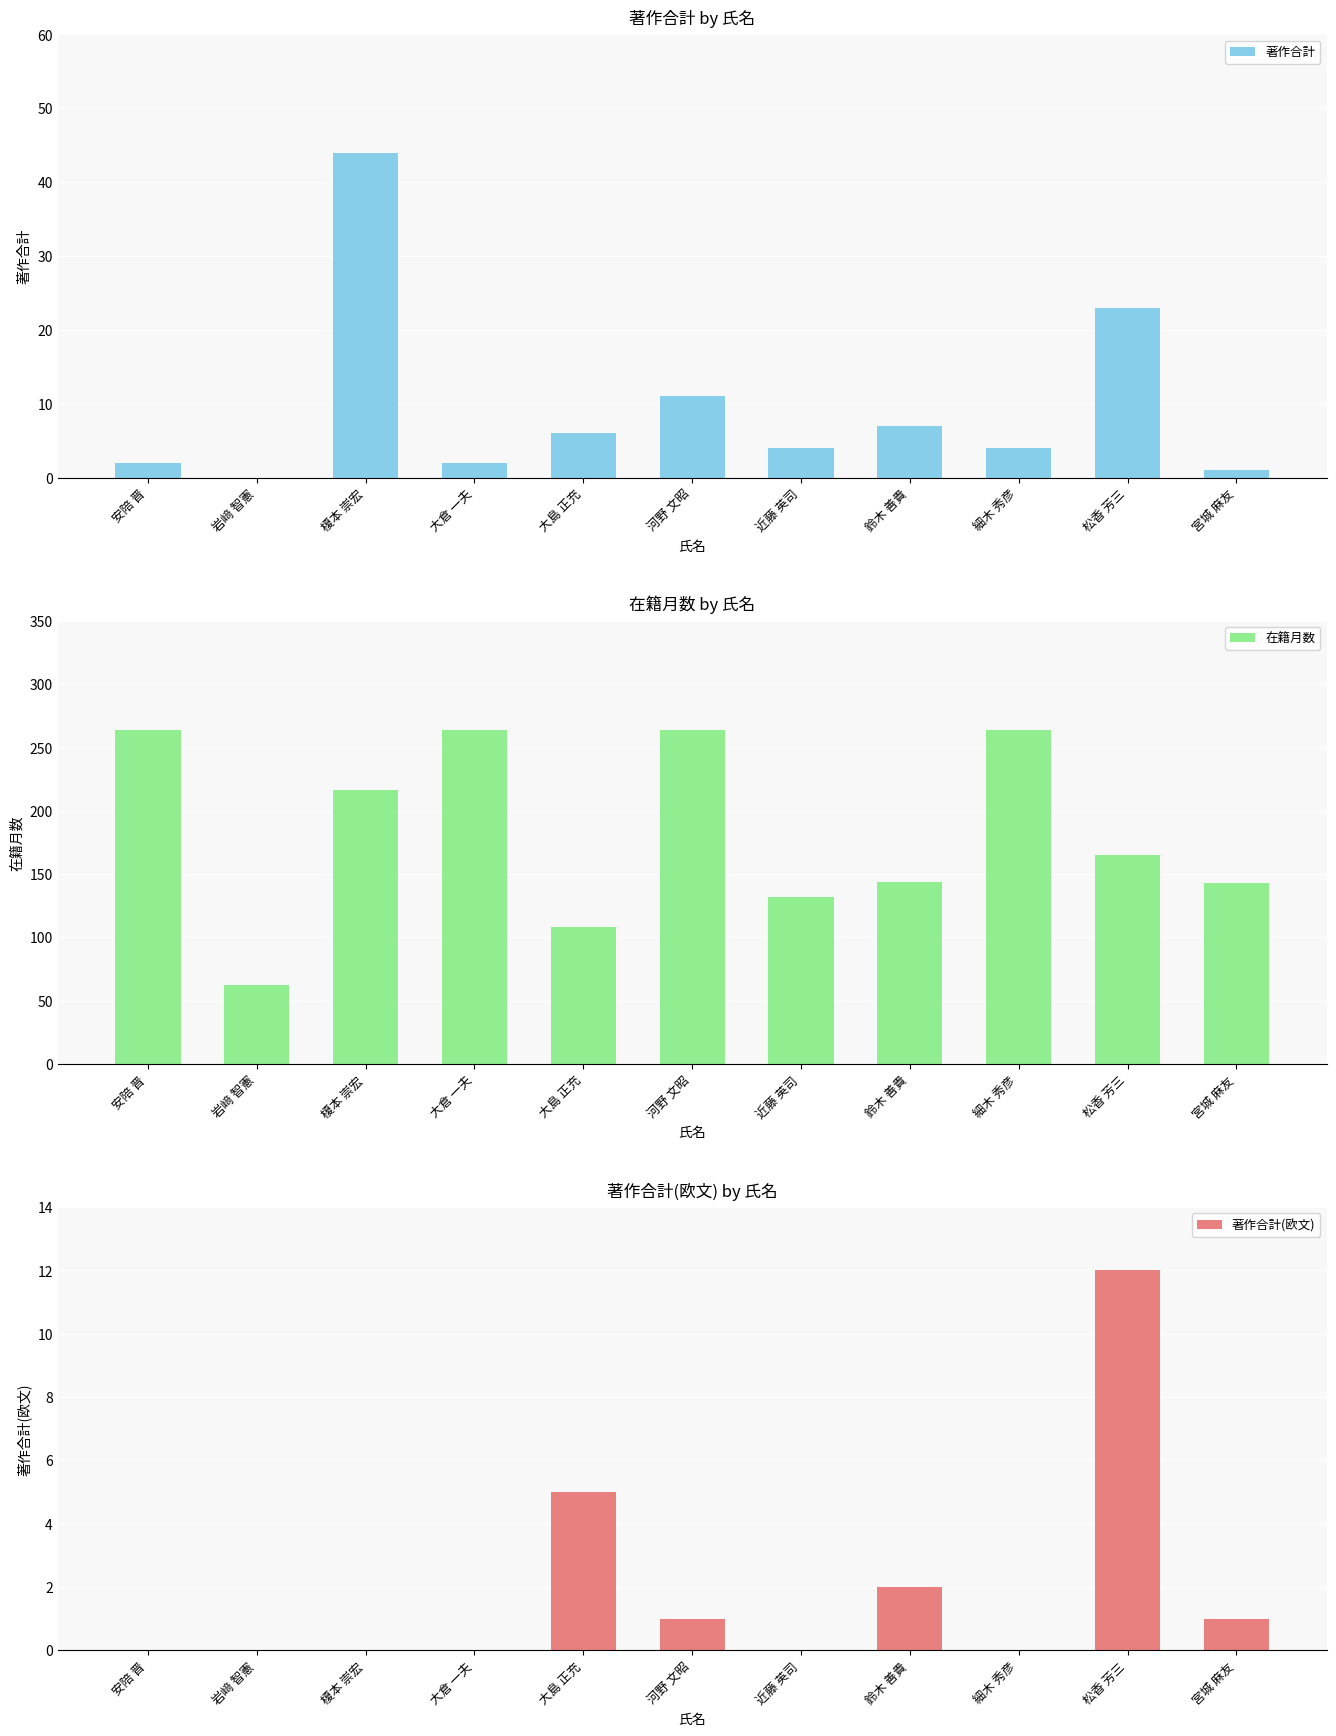

Is it true that 著作合計 equals 7 at 細木 秀彦?

False